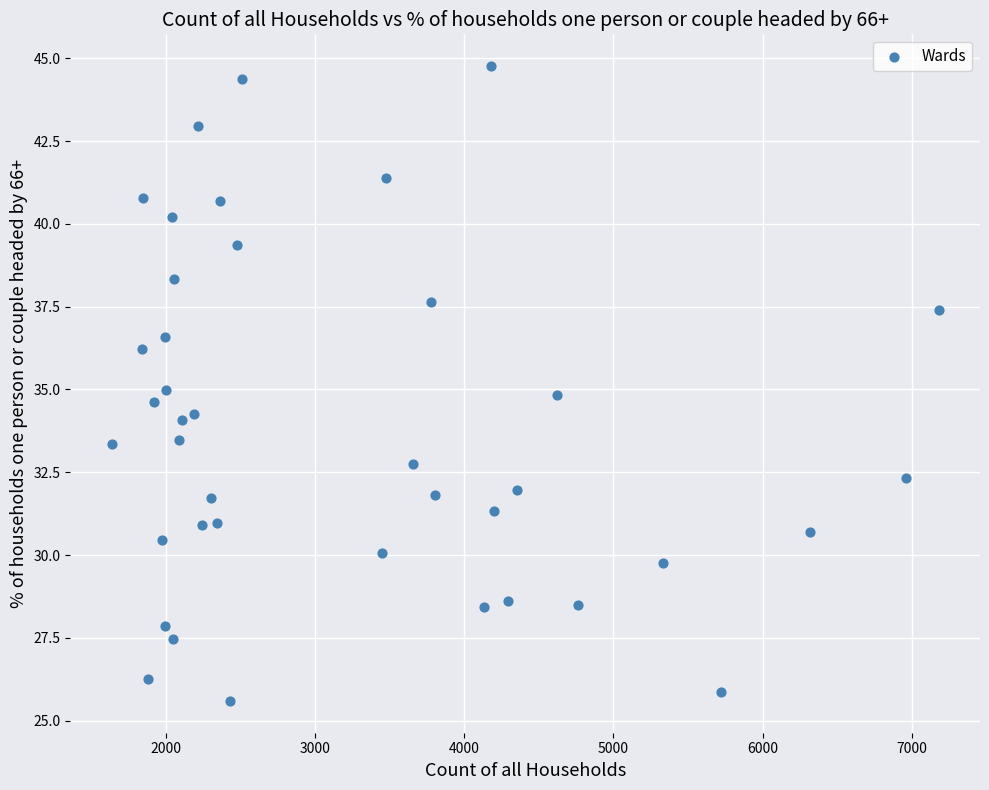

What is the range of X values (max minus min)?

5544.0